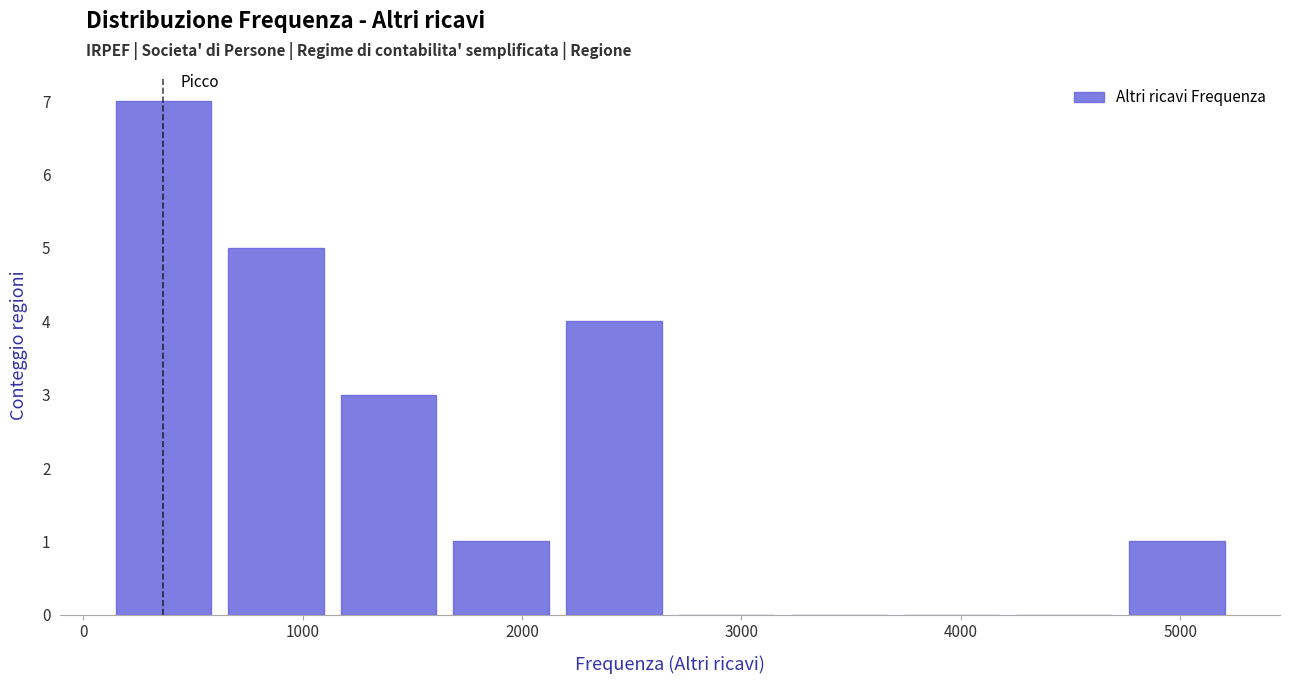

Over which range of the x-axis is the bar tallest?

100 to 600